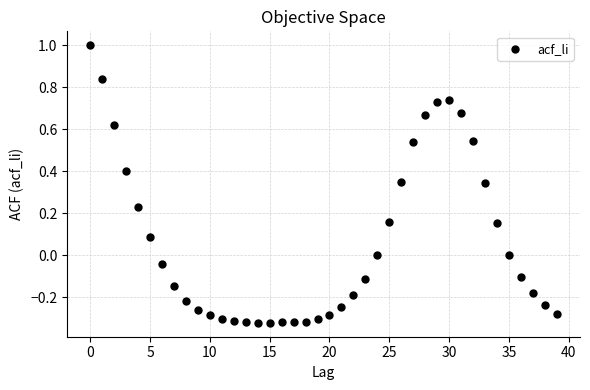

What is the range of Y values (max minus min)?

1.3